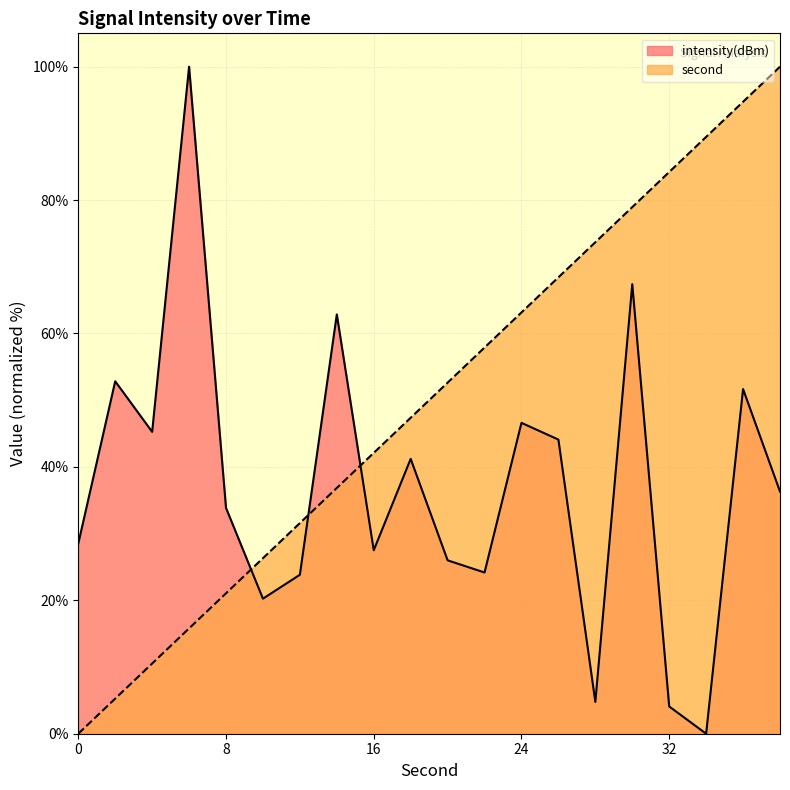

What value does the second series have at 32?

84.2